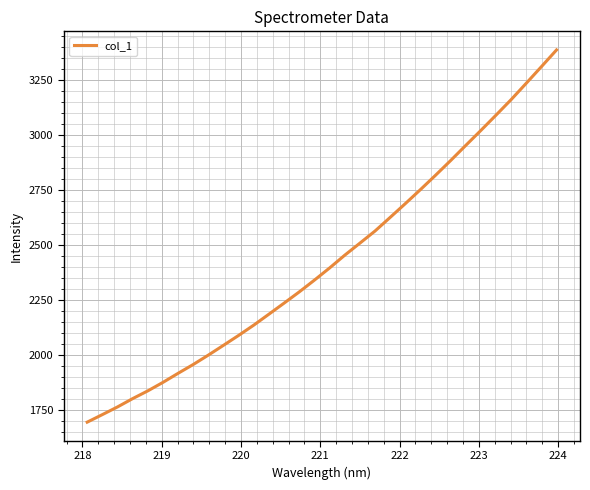

Reading left to right, list all the values displayed in this chart.

1697.0	1731.2	1766.0	1803.8	1839.0	1877.5	1918.7	1958.8	2001.6	2046.1	2091.0	2137.7	2187.4	2237.5	2288.4	2341.7	2396.8	2454.7	2509.4	2564.4	2626.3	2688.7	2752.4	2817.6	2884.5	2953.3	3021.4	3090.8	3161.2	3235.5	3310.6	3386.5